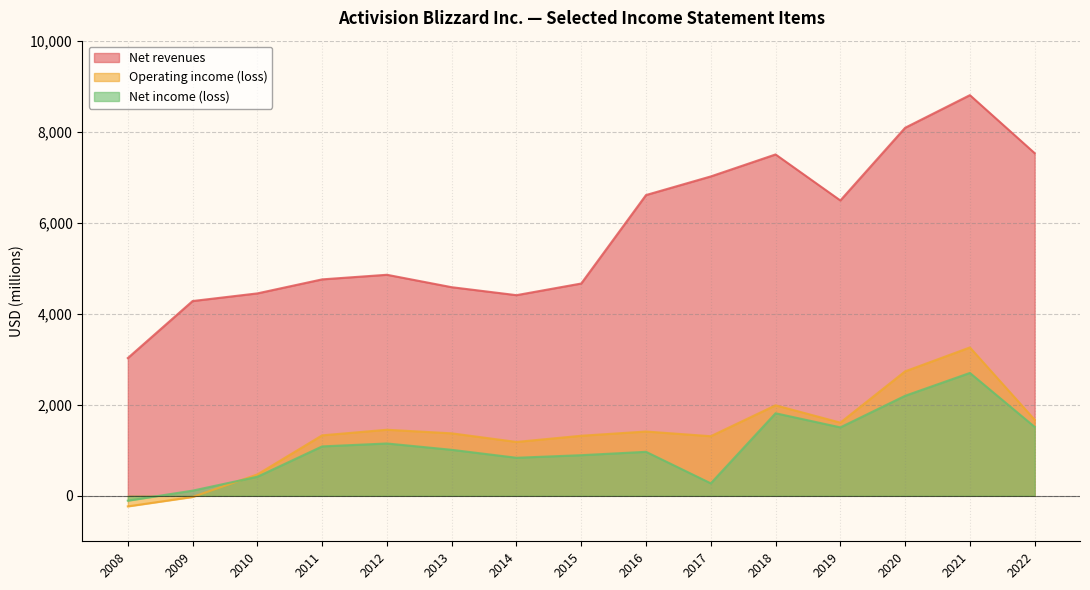

Does the chart display data point markers on the line(s)?

No